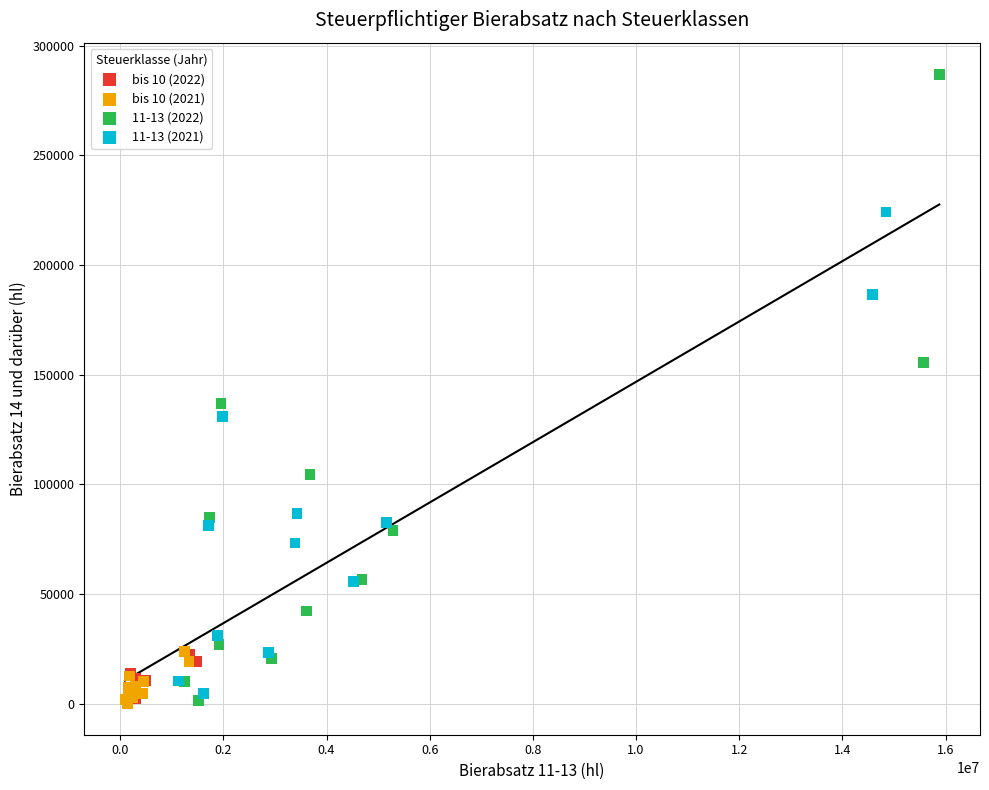

Which series contains the highest Y value?

11-13 (2022)